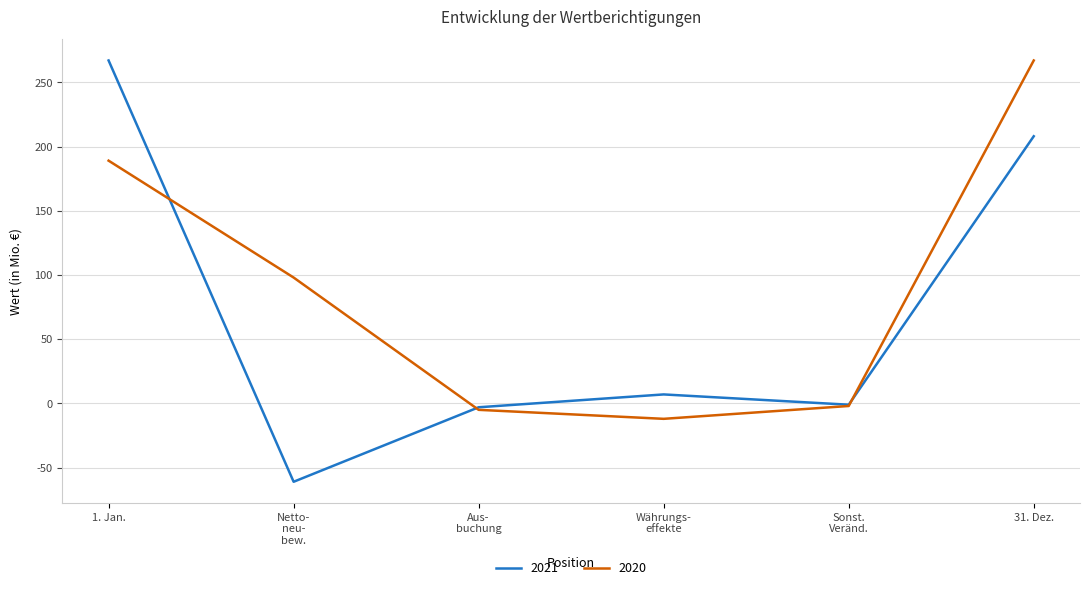

What is the sum of all 2021 values?

417